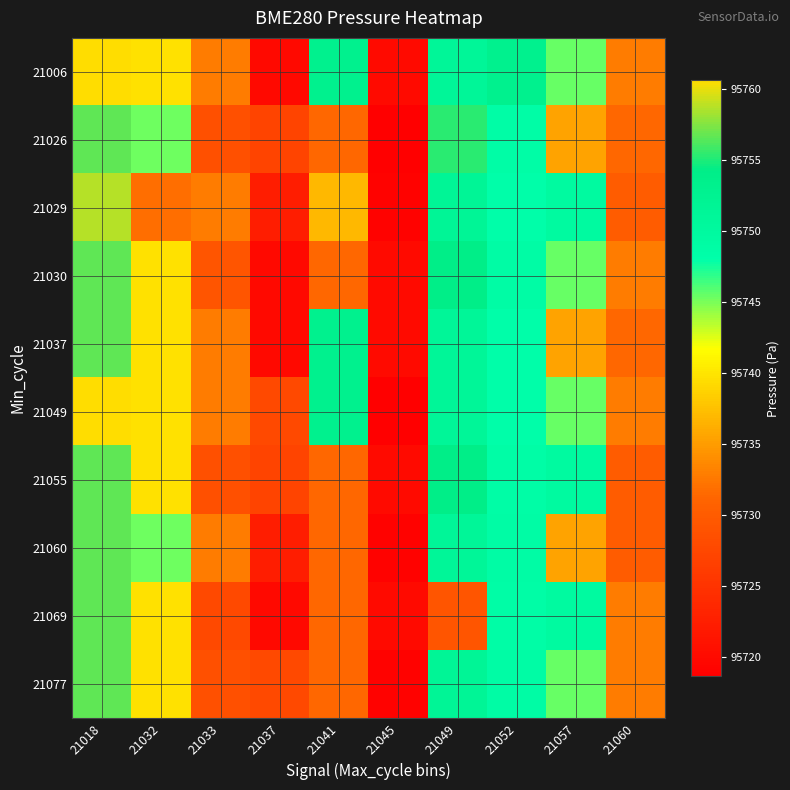

At how many categories does at least one series exceed 95747?

5